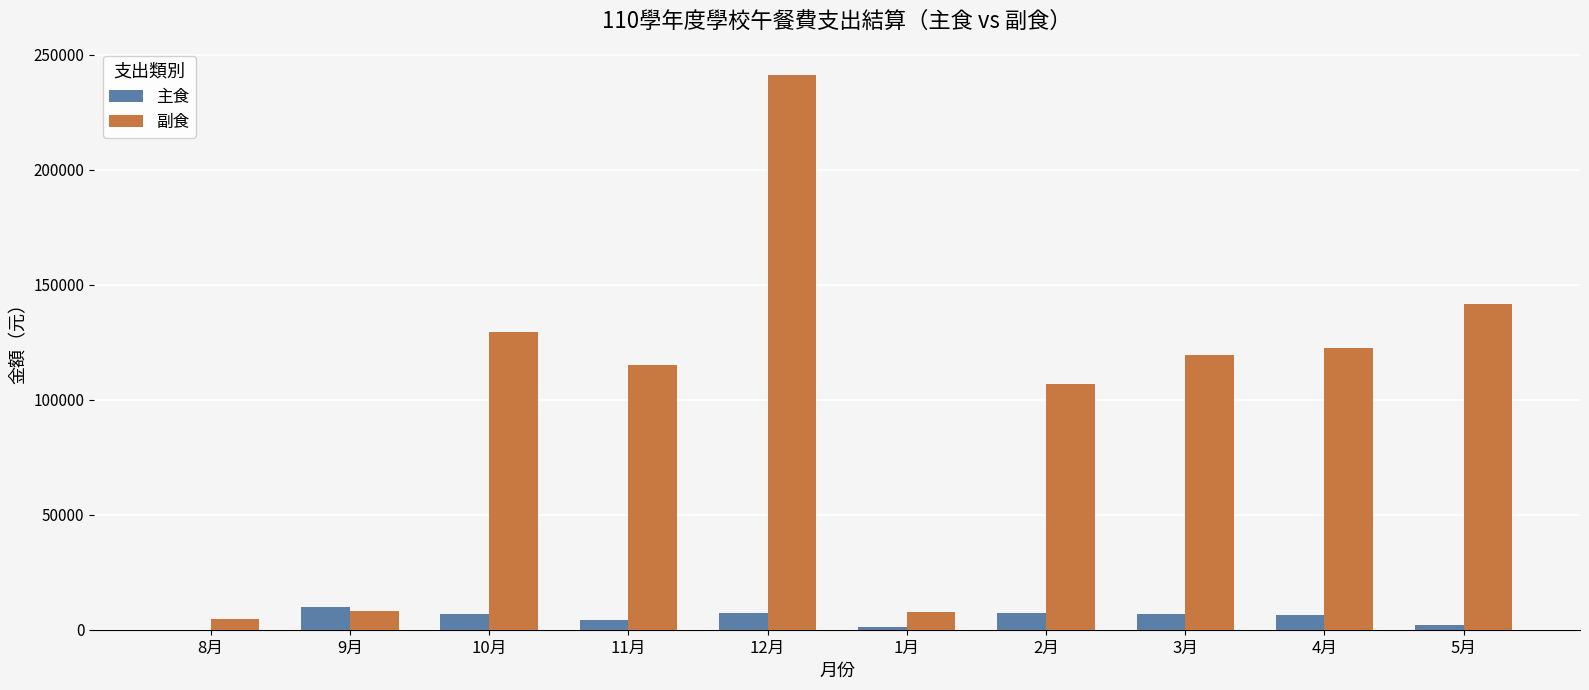

Between 1月 and 4月, which series saw the biggest shift?

副食